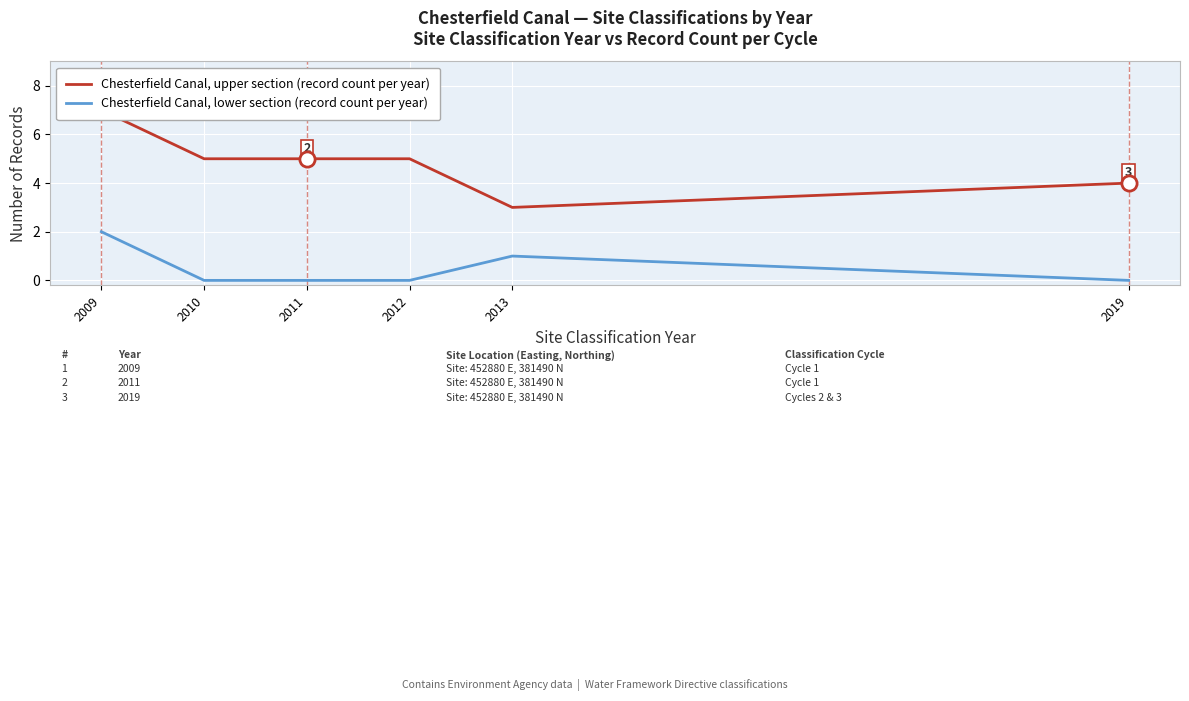

Is the value of Chesterfield Canal, upper section (record count per year) at 2013 greater than the value of Chesterfield Canal, lower section (record count per year) at 2011?

Yes